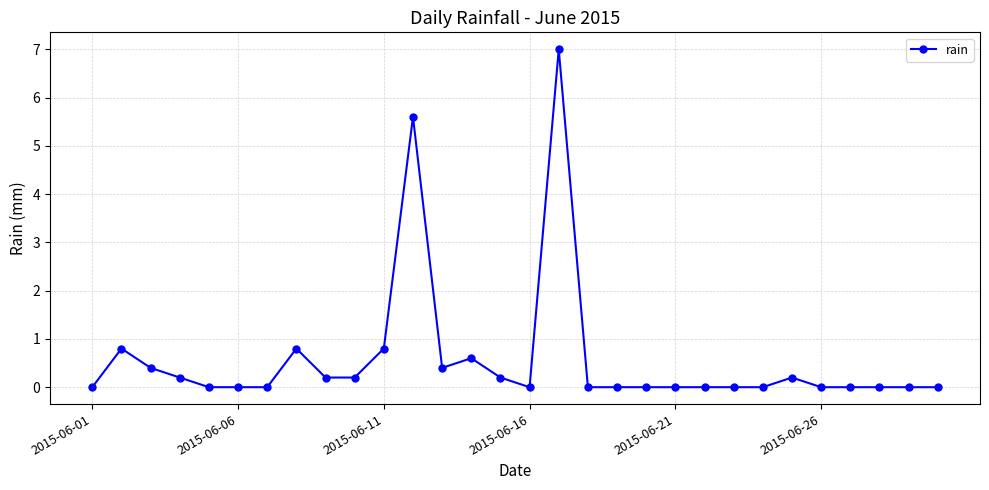

True or false: there are more than 0 points higher than both neighbors.

True